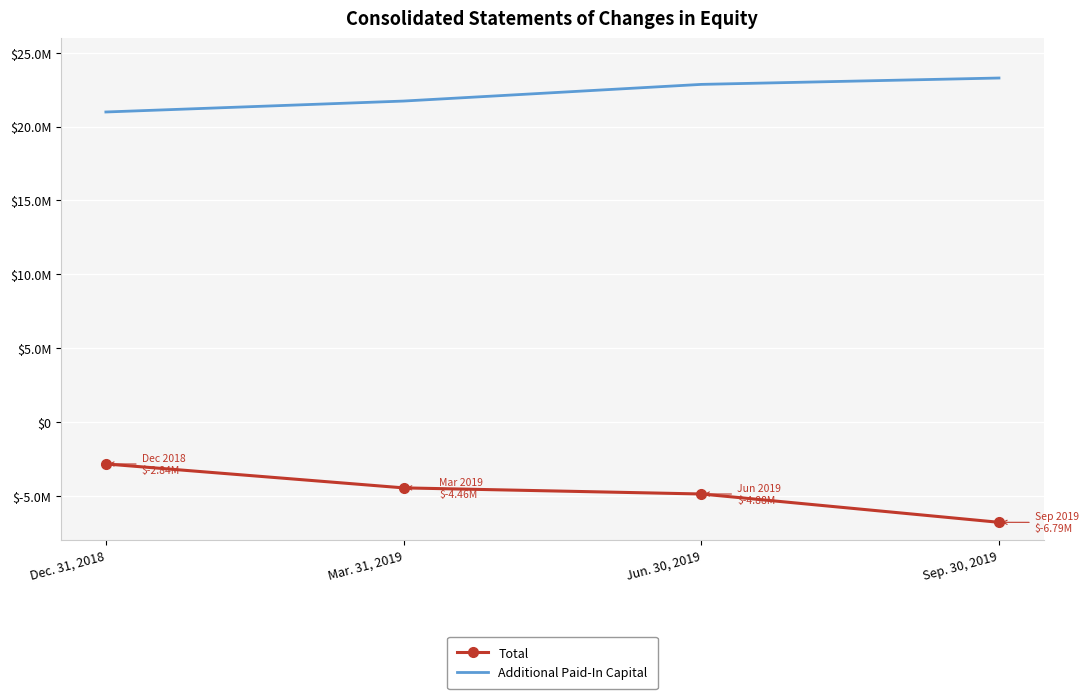

Reading left to right, list all the values displayed in this chart.

Total: Dec. 31, 2018=-2843135	Mar. 31, 2019=-4461942	Jun. 30, 2019=-4876057	Sep. 30, 2019=-6793255
Additional Paid-In Capital: Dec. 31, 2018=20990373	Mar. 31, 2019=21730944	Jun. 30, 2019=22859426	Sep. 30, 2019=23291052